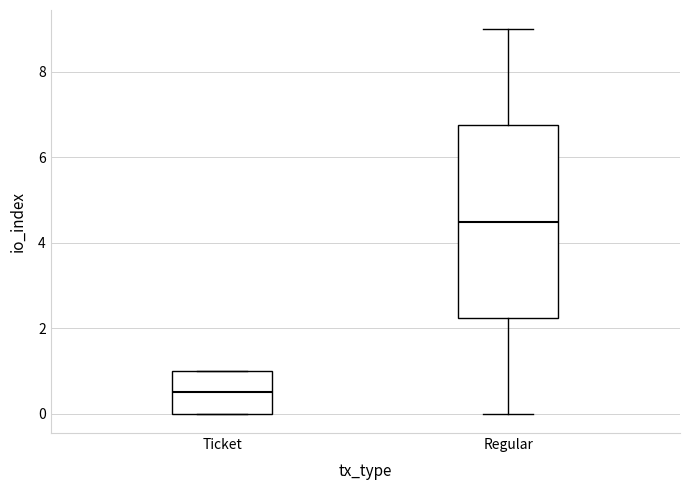

Reading left to right, transcribe this box plot: for each box, give where its median line is, the range the box spans, and where its two whiskers end, as read against the y-axis. The values are not printed on the chart, so give them approximately, as read against the axis.

Ticket: median 0.6, box 0.0 to 1.0, whiskers 0.0 to 1.0
Regular: median 4.6, box 2.2 to 6.8, whiskers 0.0 to 9.0